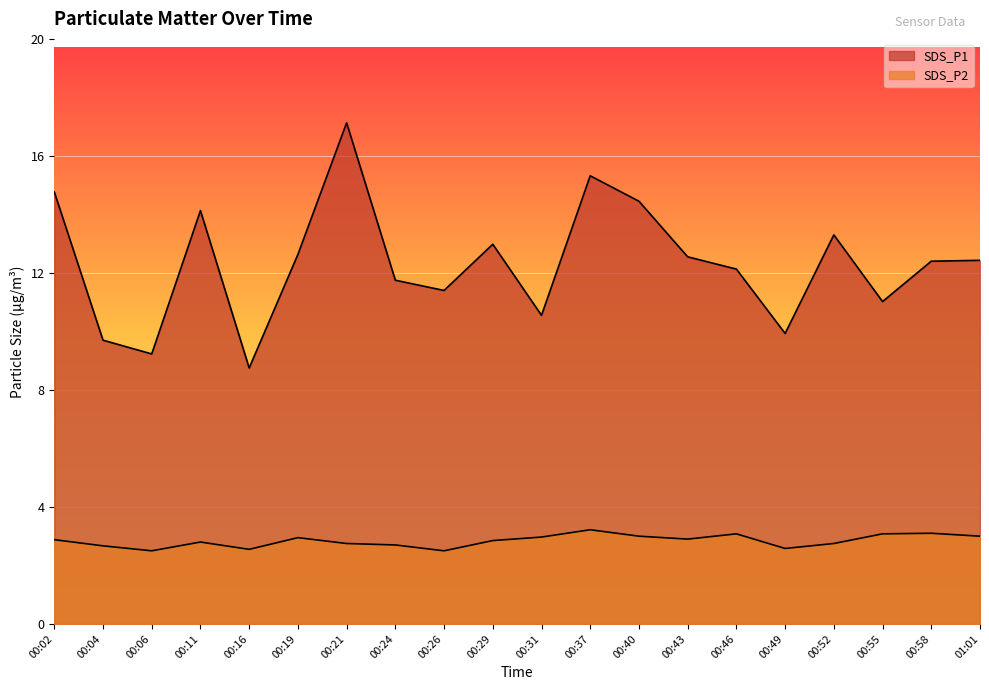

What is the maximum value shown in the chart?

17.1